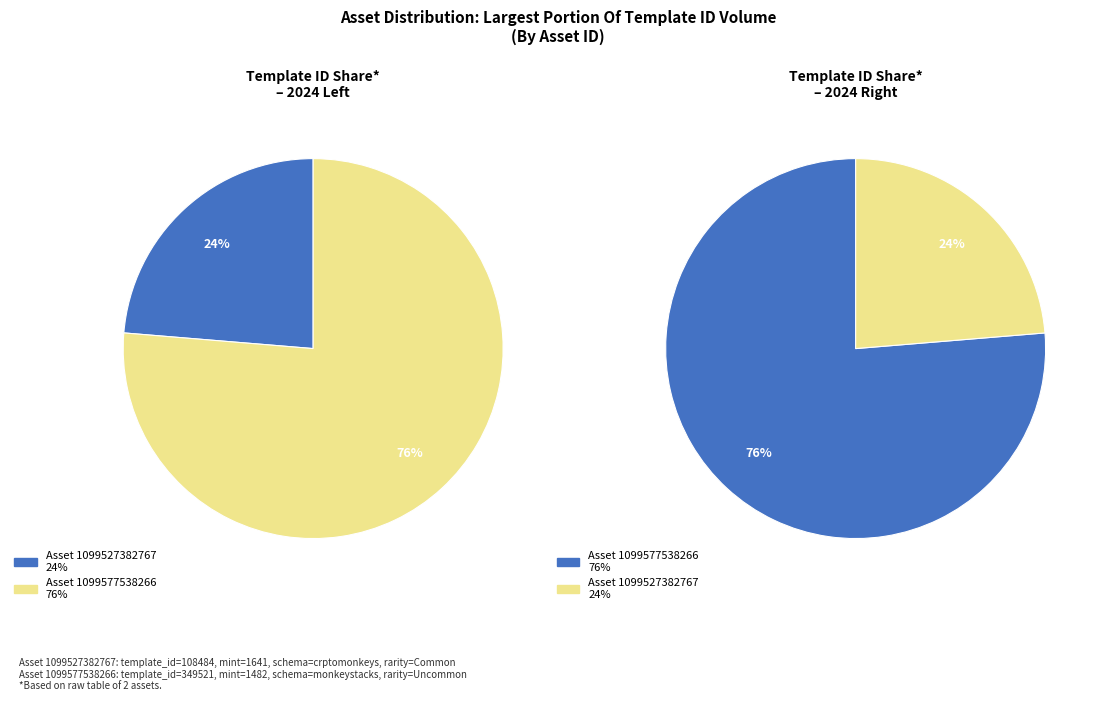

Is it true that 1099577538266 is 88% of the pie?

False